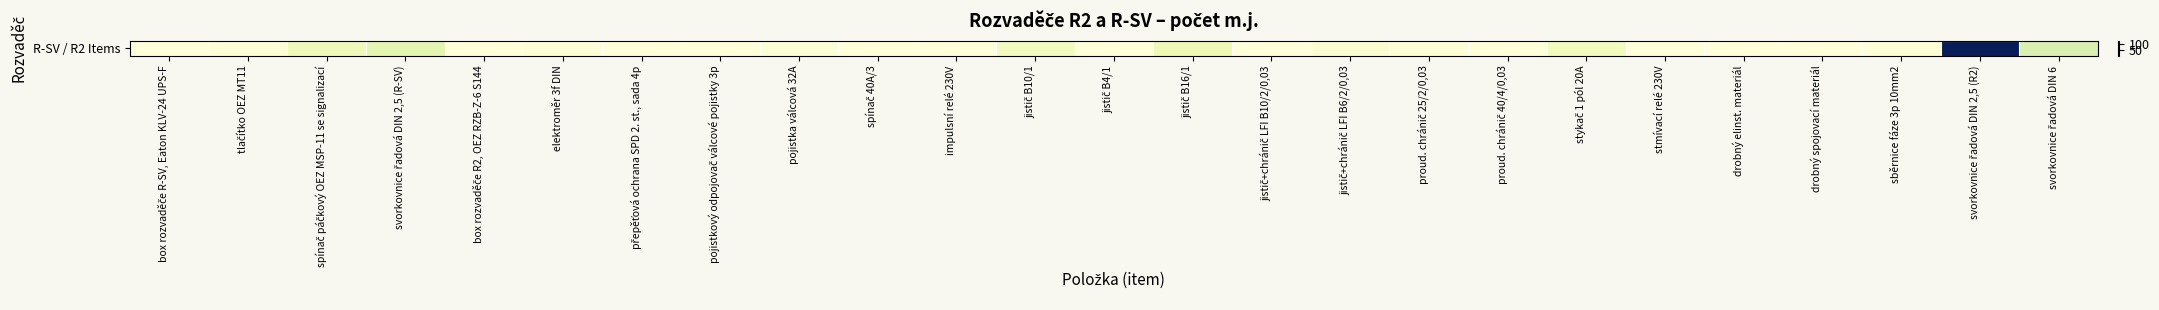

True or false: the data shows 23 at spínač páčkový OEZ MSP-11 se signalizací.

False